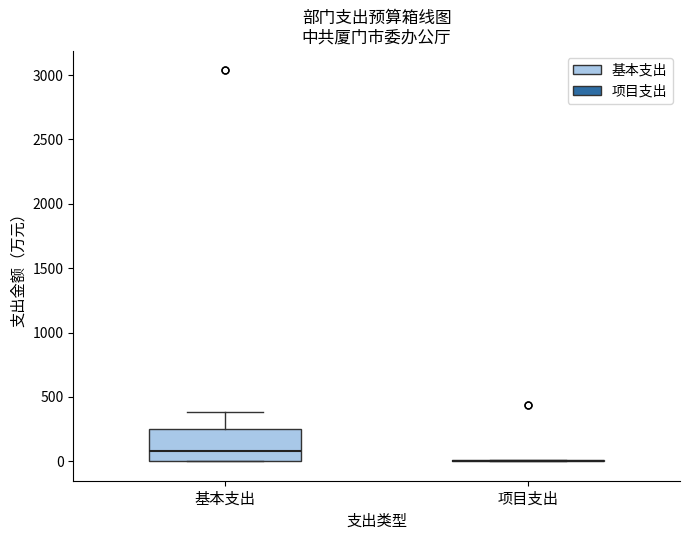

Reading left to right, read every box against the y-axis: the position of its median line, the range the box covers, and the ends of its whiskers. The values are not printed on the chart, so give them approximately, as read against the axis.

基本支出: median 100, box 0 to 250, whiskers 0 to 400
项目支出: box collapsed to a line at 0, whiskers 0 to 0